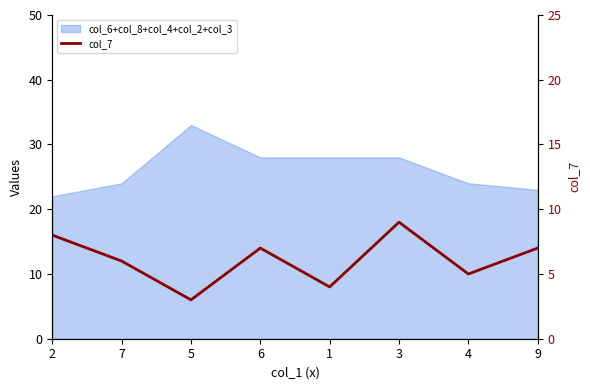

Reading right to left, transcribe all the data shown in this chart.

9=7	4=5	3=9	1=4	6=7	5=3	7=6	2=8